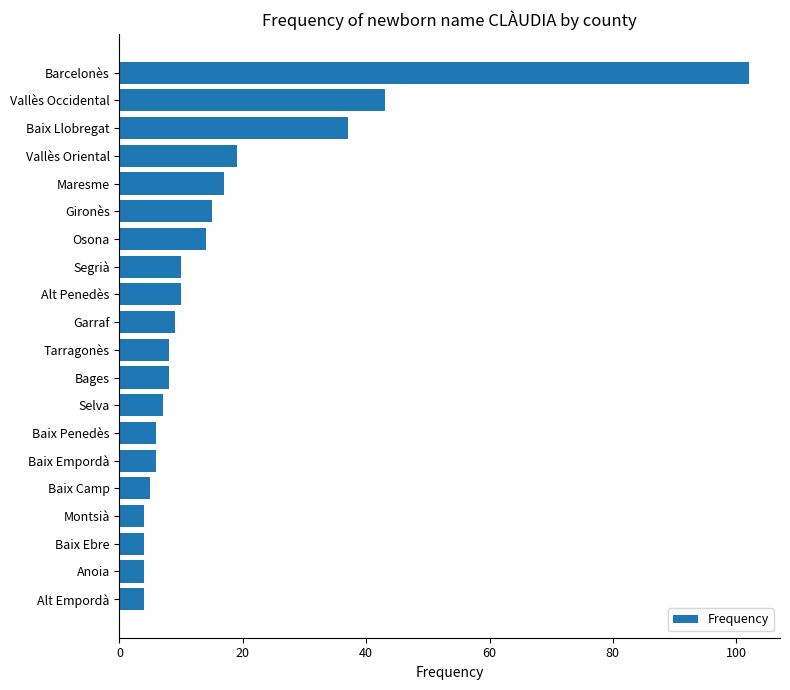

The chart shows a value of 26 at Vallès Oriental. True or false?

False